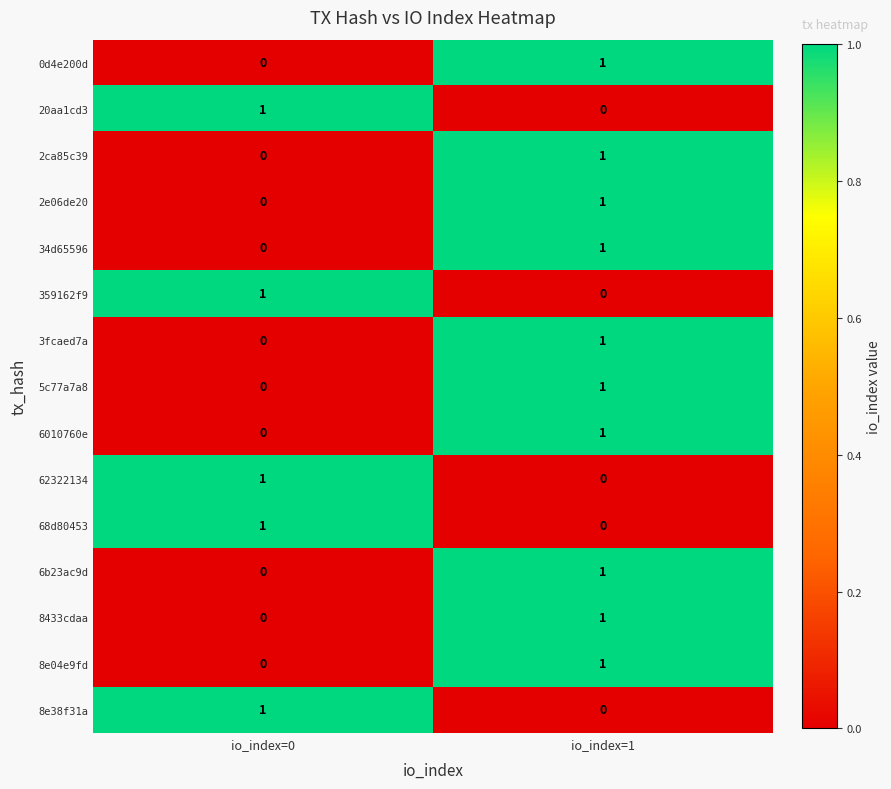

Is it true that 6010760e equals 1 at io_index=1?

True